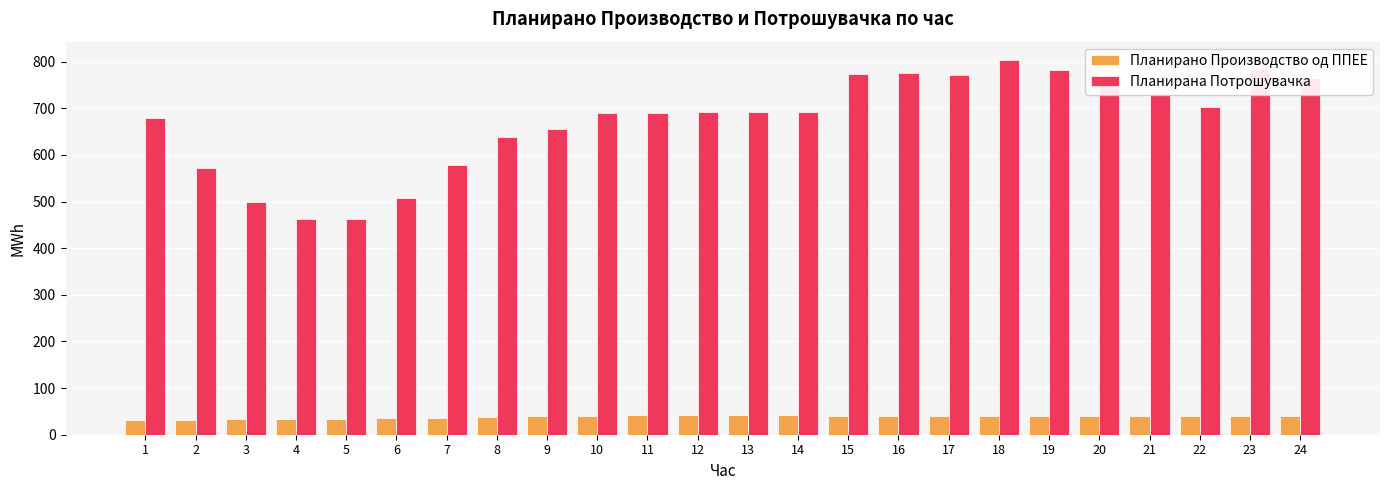

Rank the series by their average value, from lowest to highest.

Планирано Производство од ППЕЕ, Планирана Потрошувачка